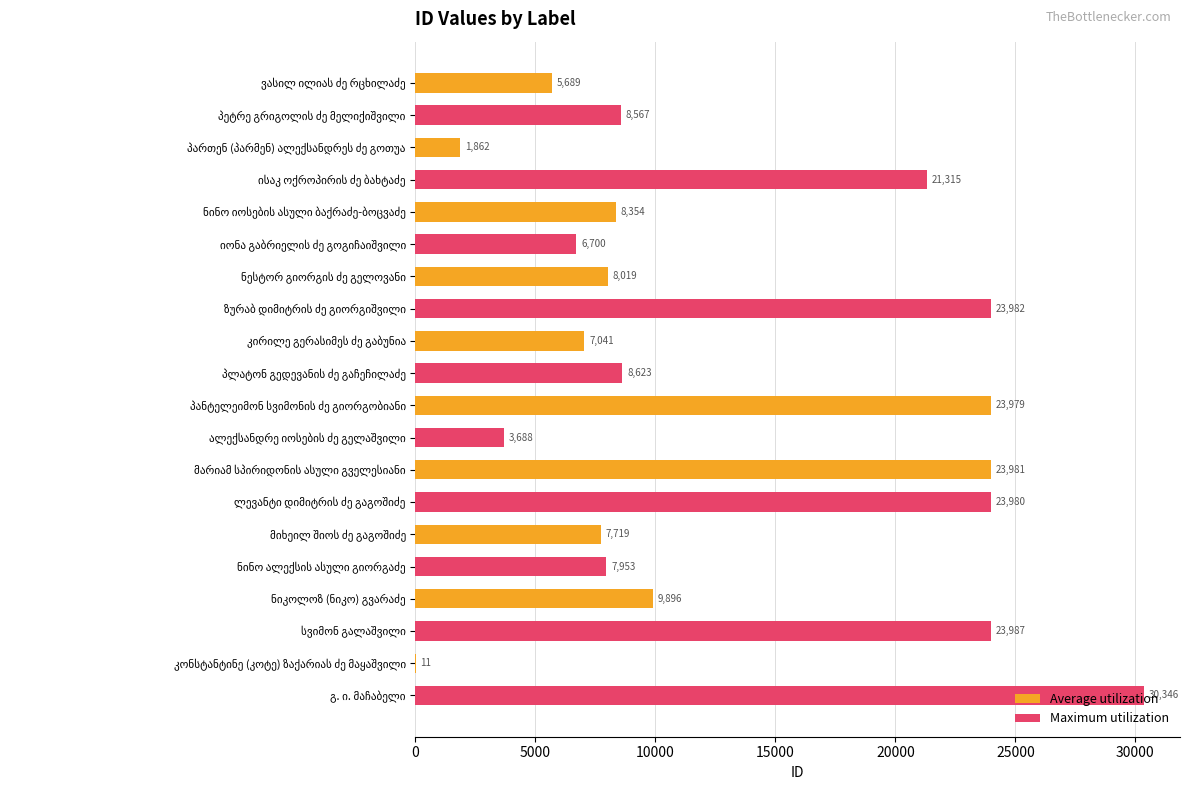

What is the greatest value displayed?

30346